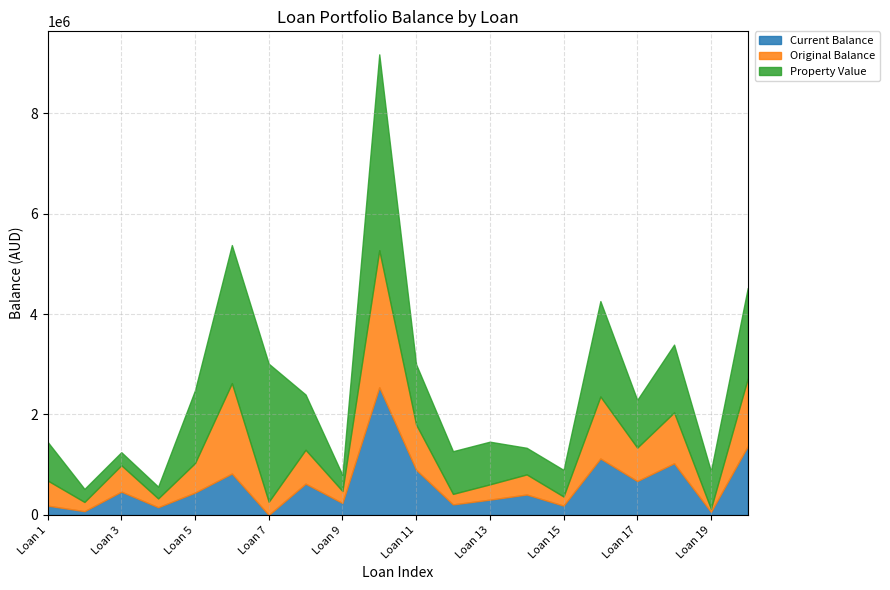

What is the total value across all series at Loan 3?

1249185.0